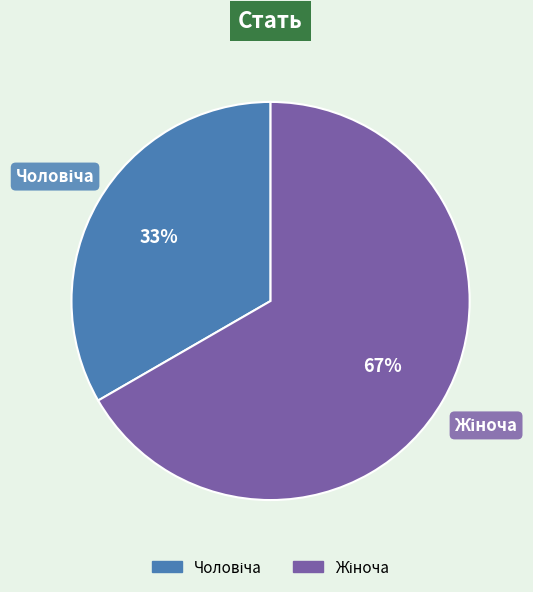

To the nearest percent, what is the average slice percentage?

50%